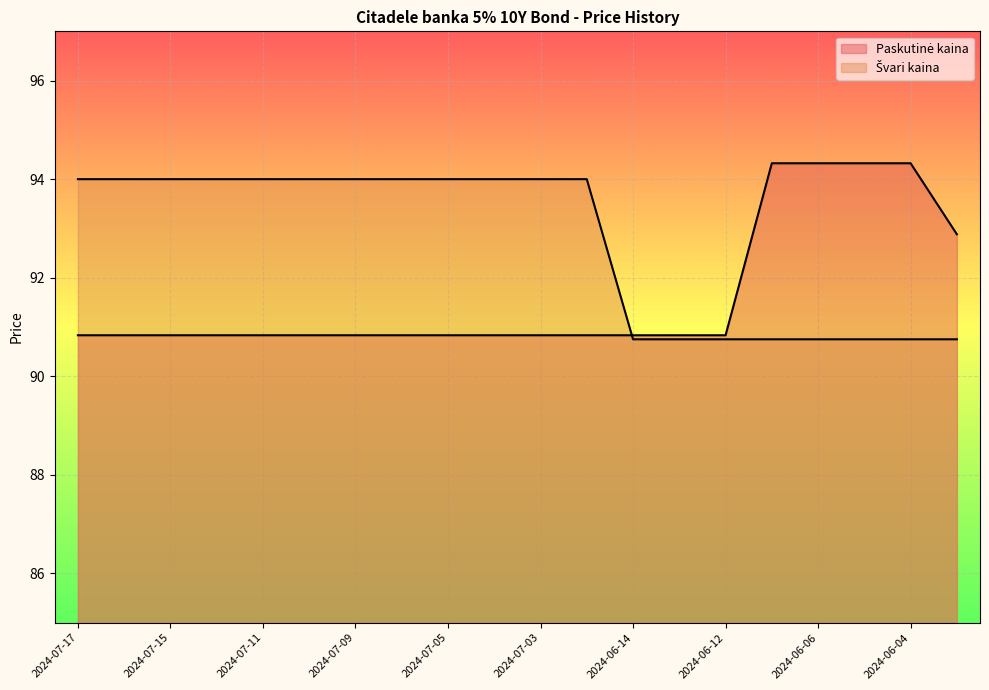

Does the chart display data point markers on the line(s)?

No